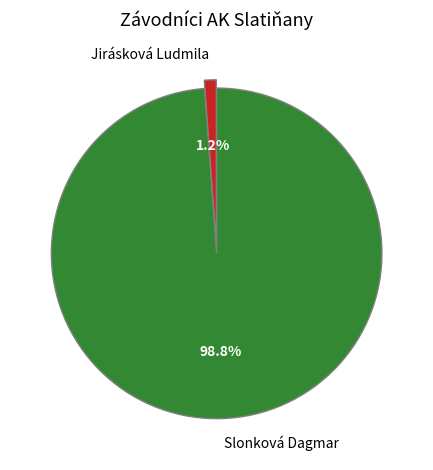

What percentage is the Slonková Dagmar slice, to the nearest percent?

99%